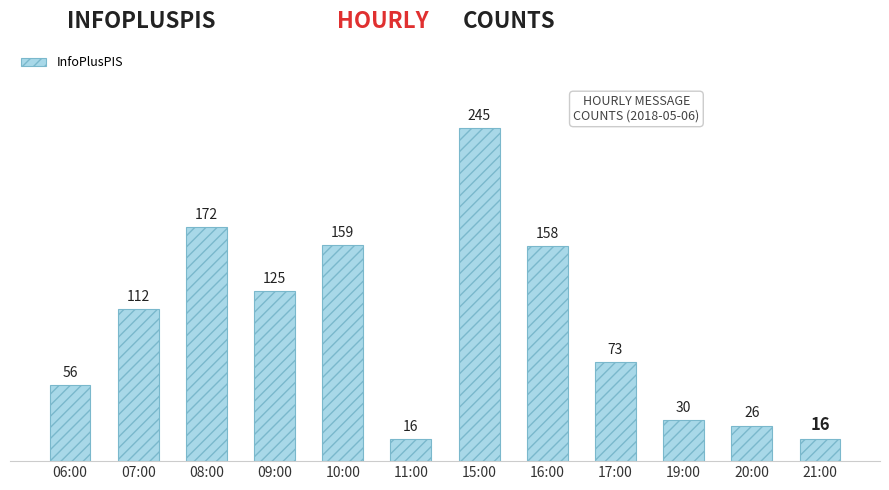

What is the sum of the values at 21:00 and 06:00?

72